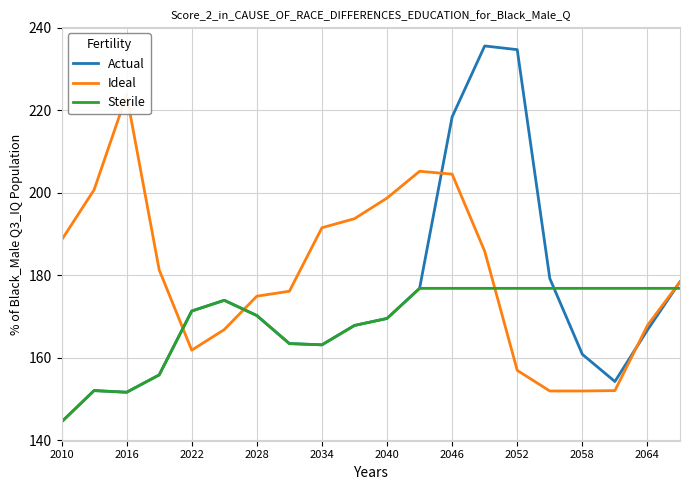

Rank the series by their maximum value, from highest to lowest.

Actual, Ideal, Sterile